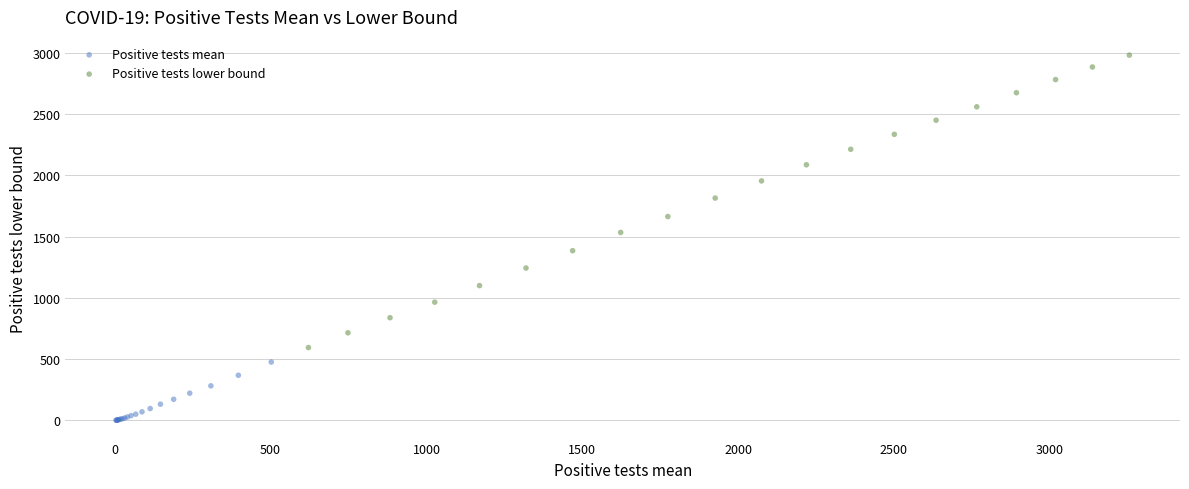

Which series contains the highest Y value?

Positive tests lower bound